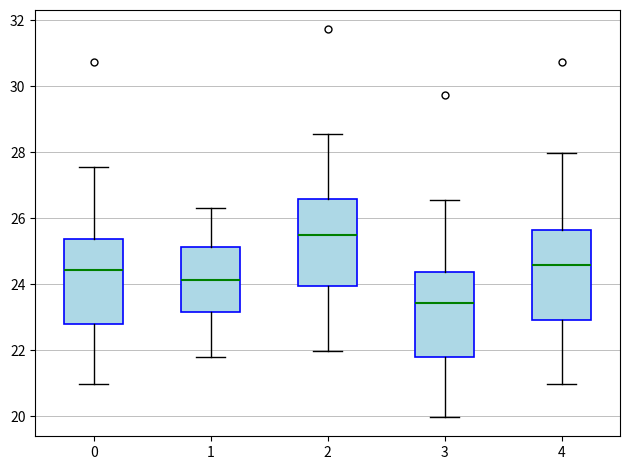

Which box's median line is the highest?

2